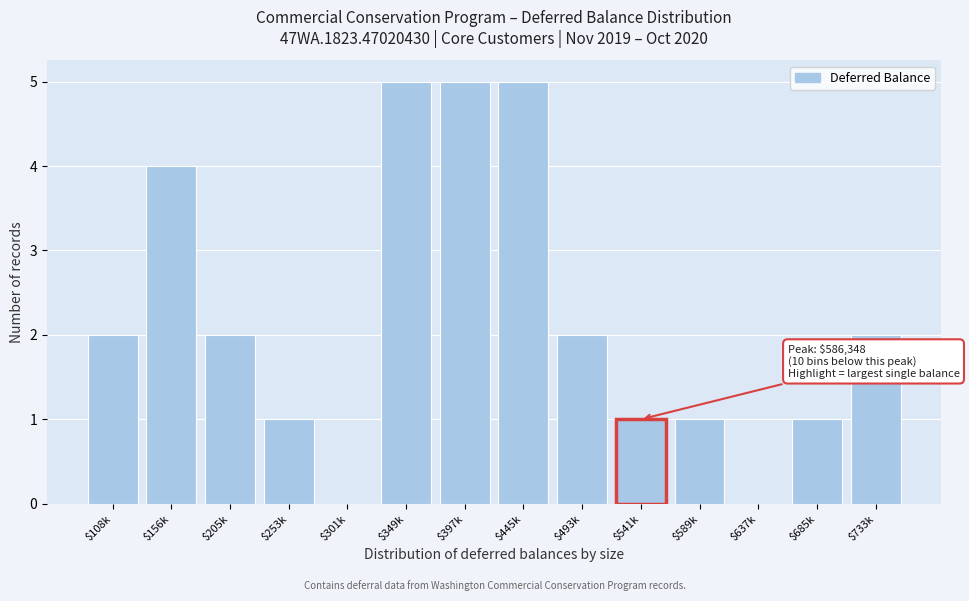

What is the maximum value shown in the chart?

5